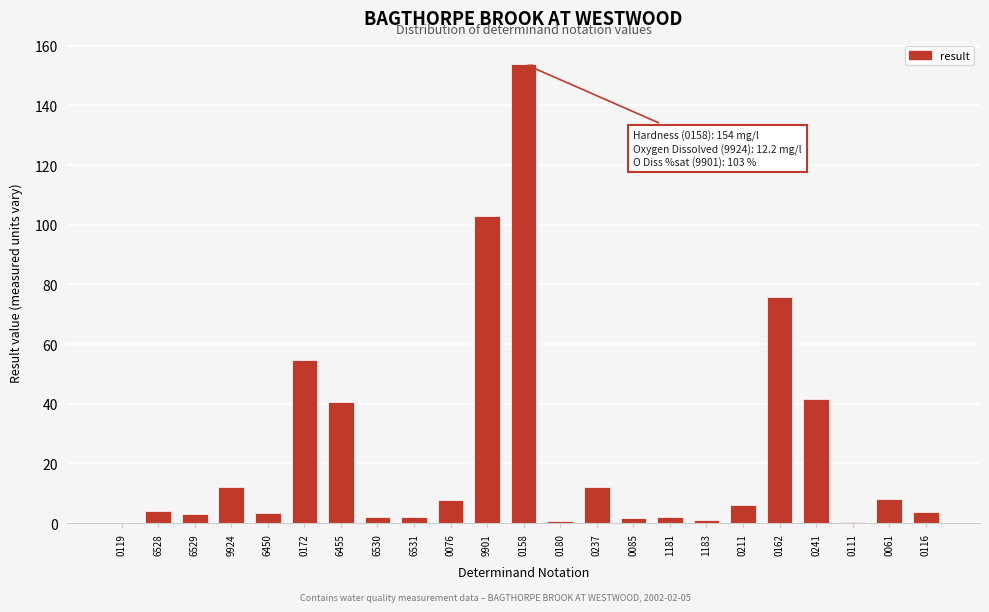

At which category does the chart reach its peak across all series?

0158